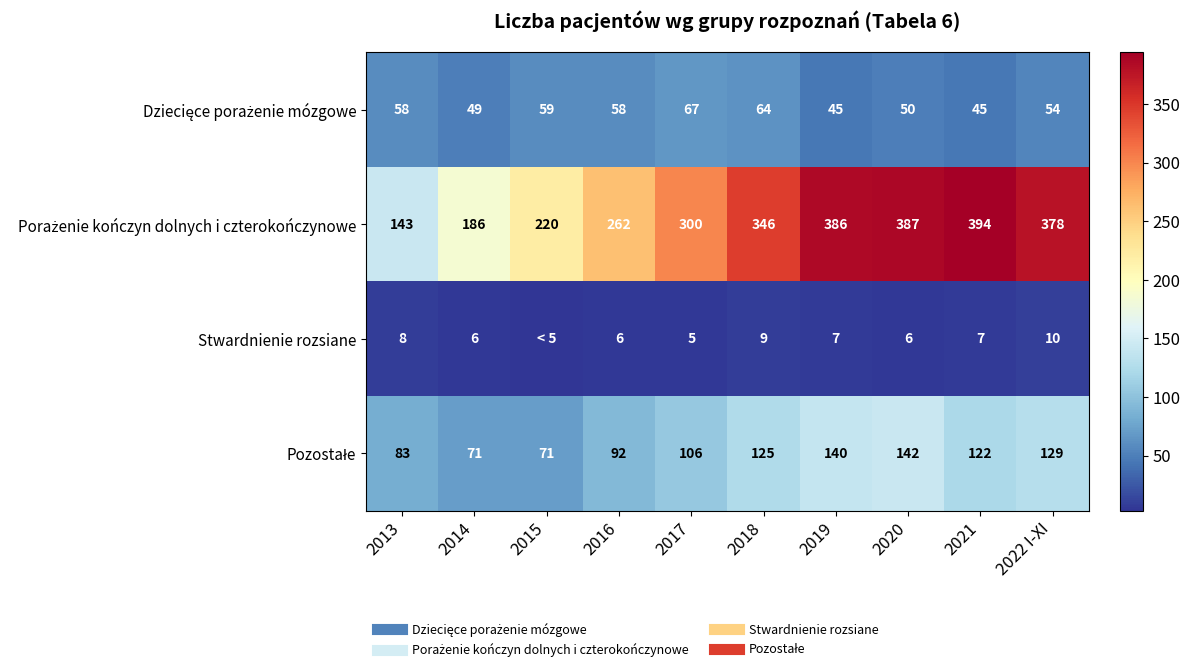

Which series has the widest spread of values?

Porażenie kończyn dolnych i czterokończynowe